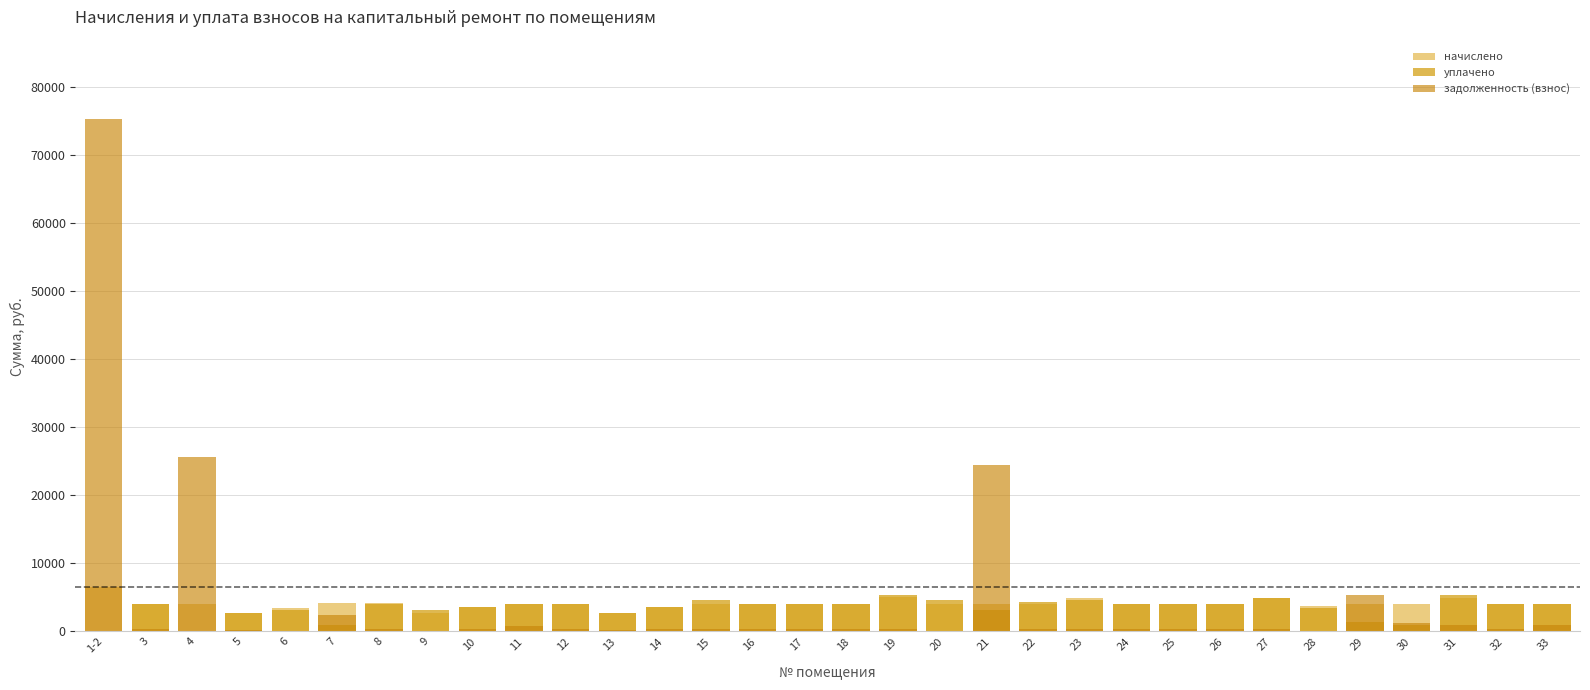

What is the label of the 16th bar from the right?

18